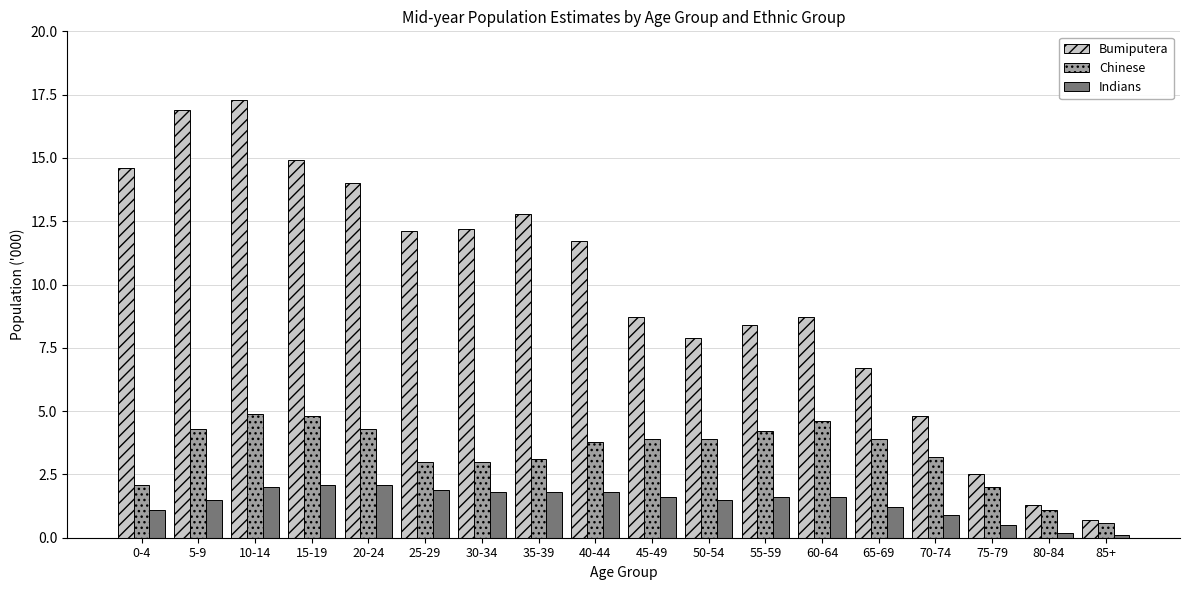

Which series has the largest range (max minus min)?

Bumiputera